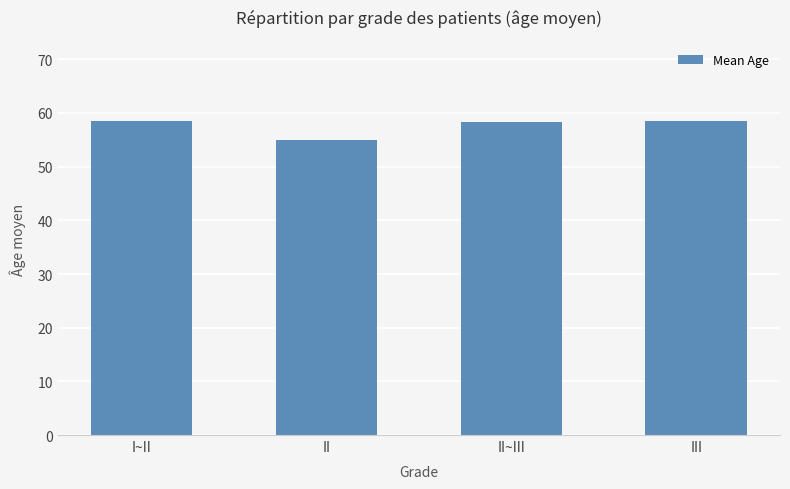

True or false: the data shows 88.8 at II~III.

False